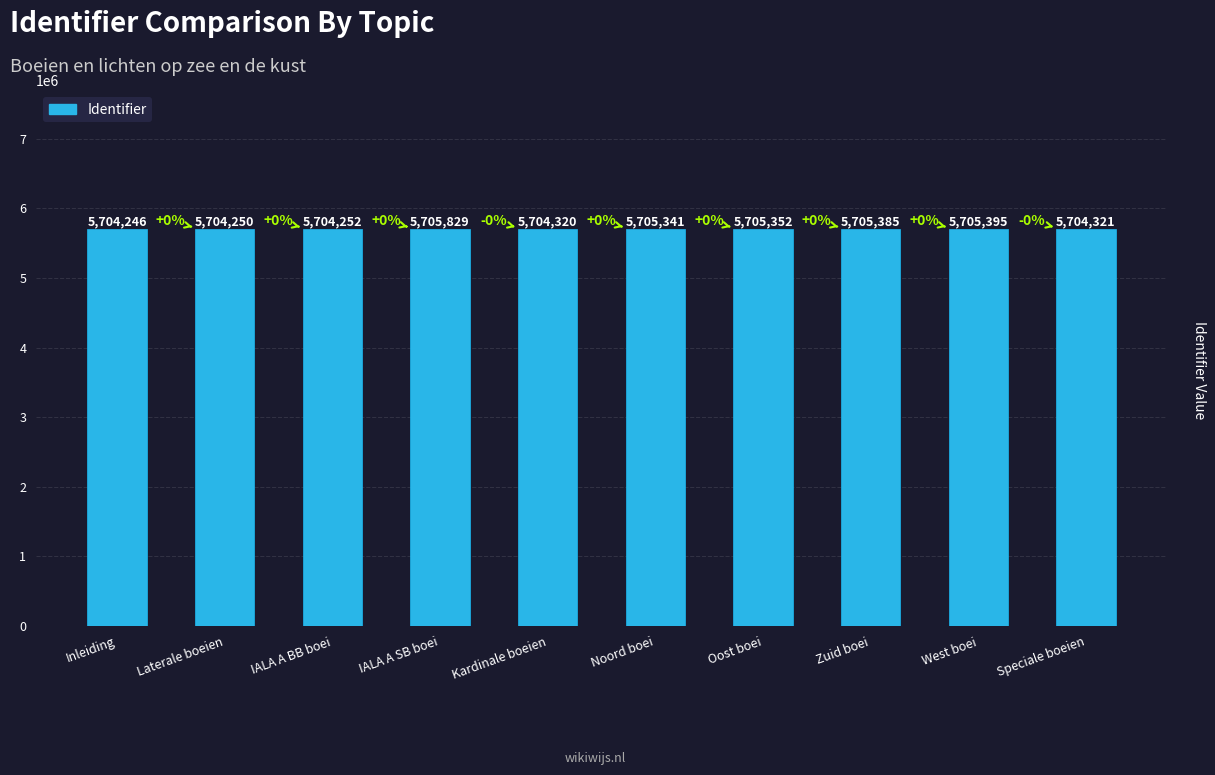

Reading left to right, list all the values displayed in this chart.

5704246	5704250	5704252	5705829	5704320	5705341	5705352	5705385	5705395	5704321